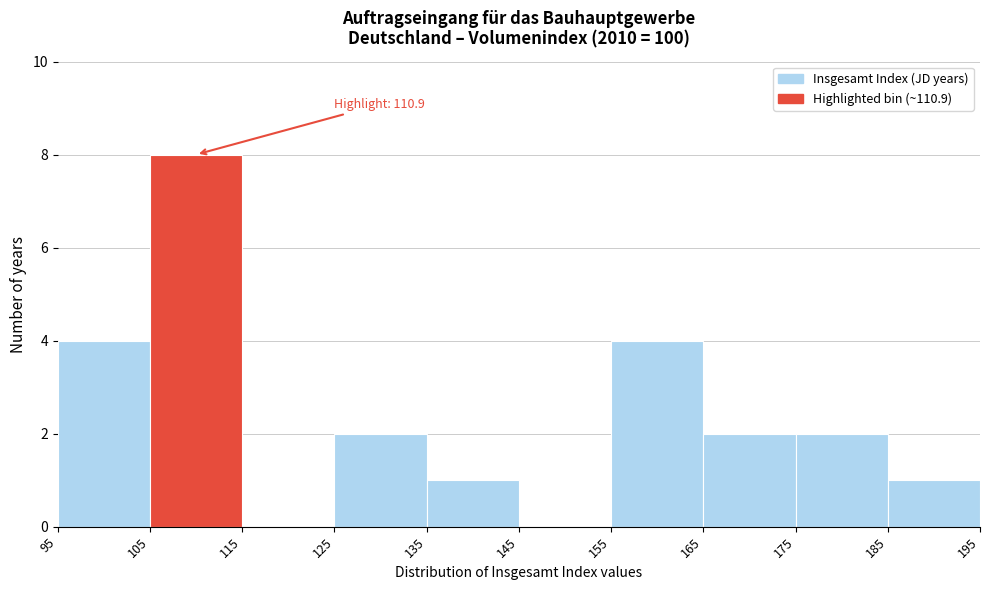

Over which range of the x-axis is the bar tallest?

105 to 115